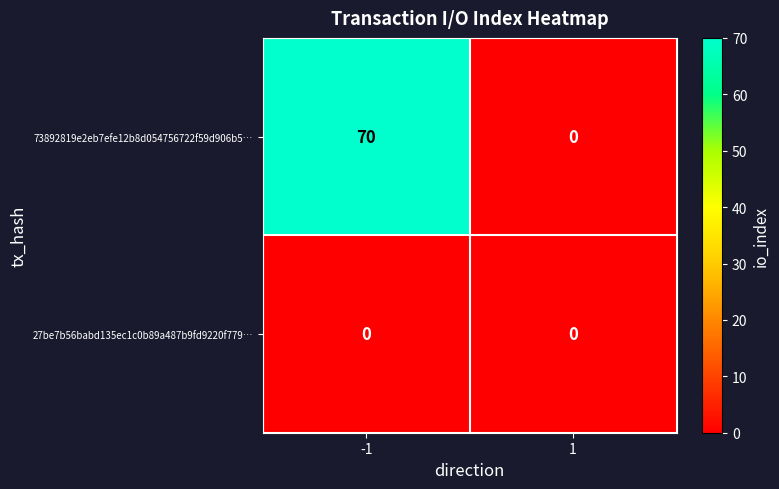

True or false: 73892819e2eb7efe12b8d054756722f59d906b5… has a value of 70 at -1.

True